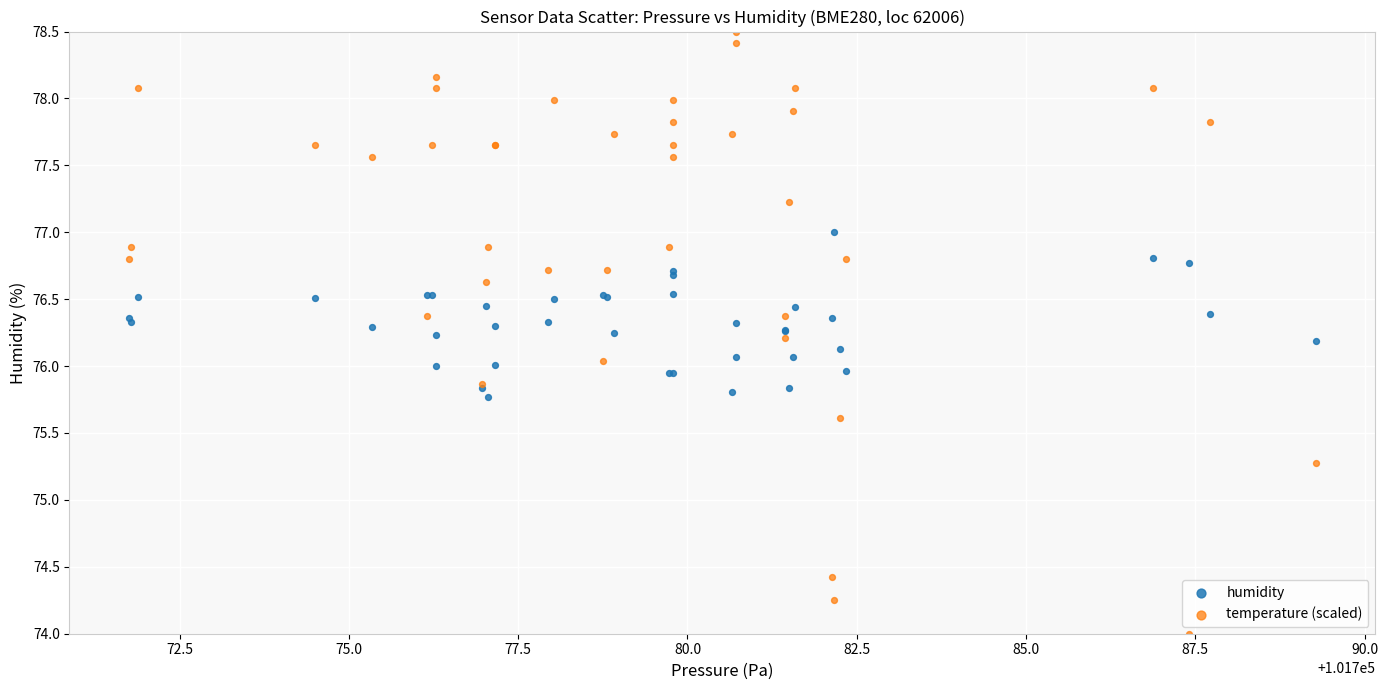

Which series reaches the minimum Y coordinate?

temperature (scaled)